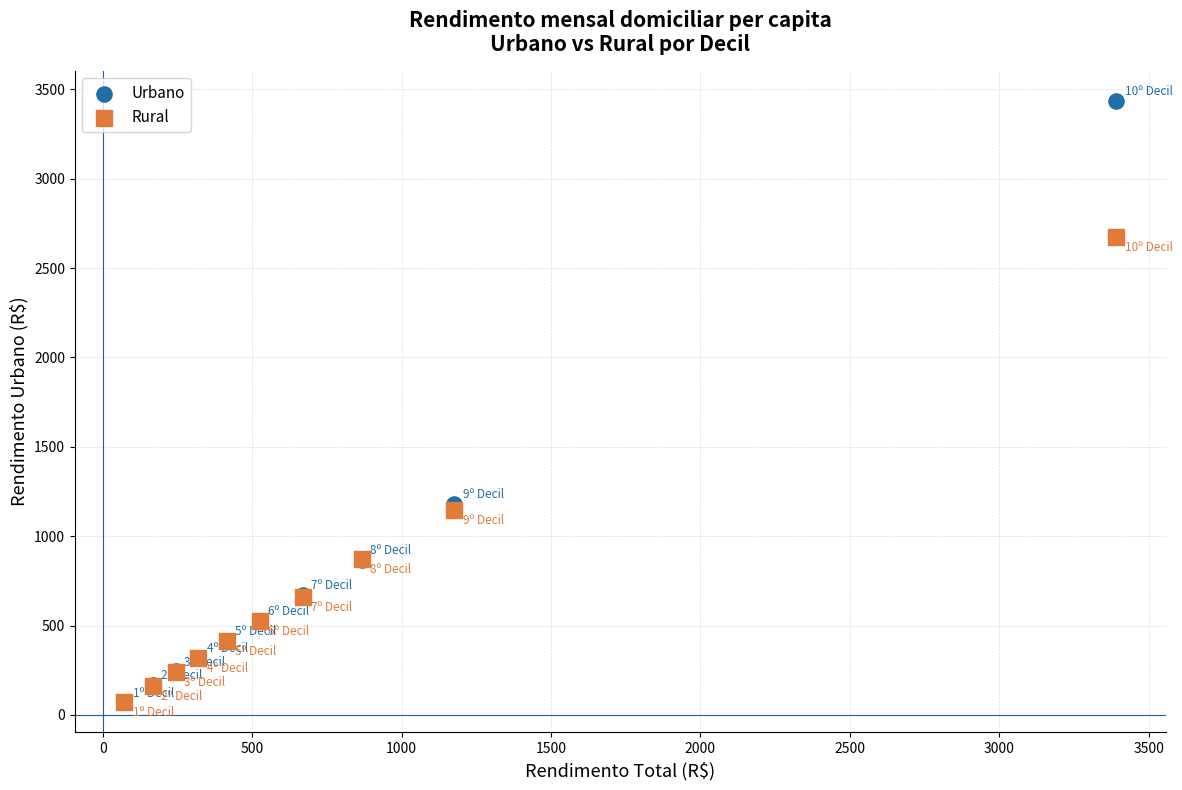

Which series has the widest spread of Y values?

Urbano